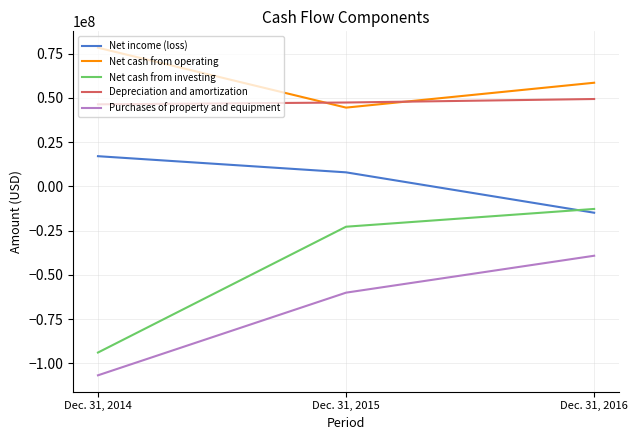

What are all the series names shown in the legend?

Net income (loss), Net cash from operating, Net cash from investing, Depreciation and amortization, Purchases of property and equipment